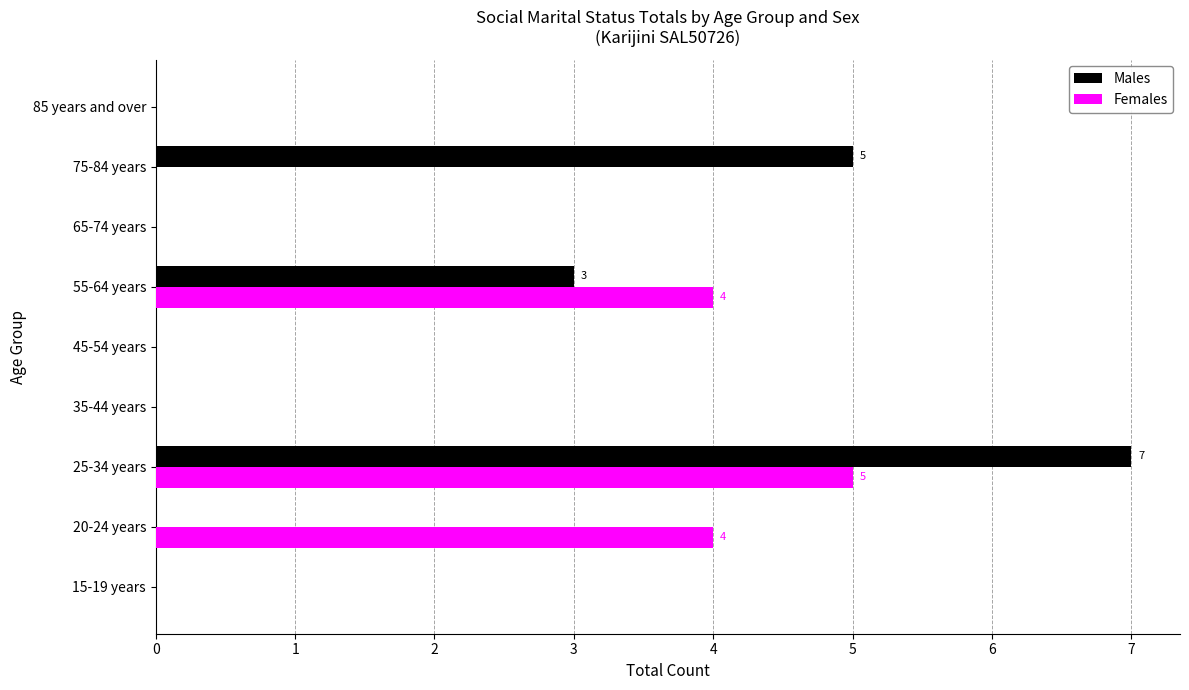

What is the sum of the Females values at 65-74 years and 20-24 years?

4